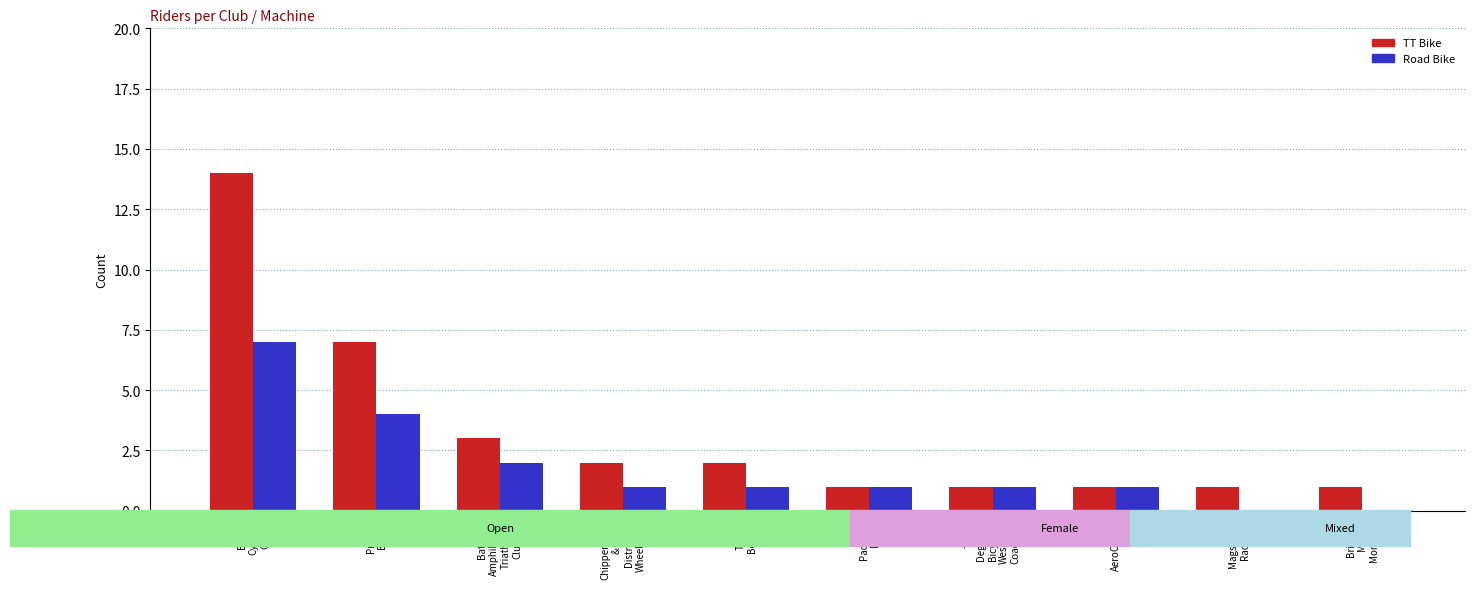

Reading left to right, what are all the values shown in this chart?

TT Bike: Bath
Cycling
Club=14	Pronto
Bikes=7	Bath
Amphibians
Triathlon
Club=3	Chippenham
&
District
Wheelers=2	Team
Bottrill=2	Paceline
RT=1	73
Degrees
Bicycles
WestSide
Coaching=1	AeroCoach=1	Magspeed
Racing=1	Bristol
Mile
Monkeys=1
Road Bike: Bath
Cycling
Club=7	Pronto
Bikes=4	Bath
Amphibians
Triathlon
Club=2	Chippenham
&
District
Wheelers=1	Team
Bottrill=1	Paceline
RT=1	73
Degrees
Bicycles
WestSide
Coaching=1	AeroCoach=1	Magspeed
Racing=0	Bristol
Mile
Monkeys=0